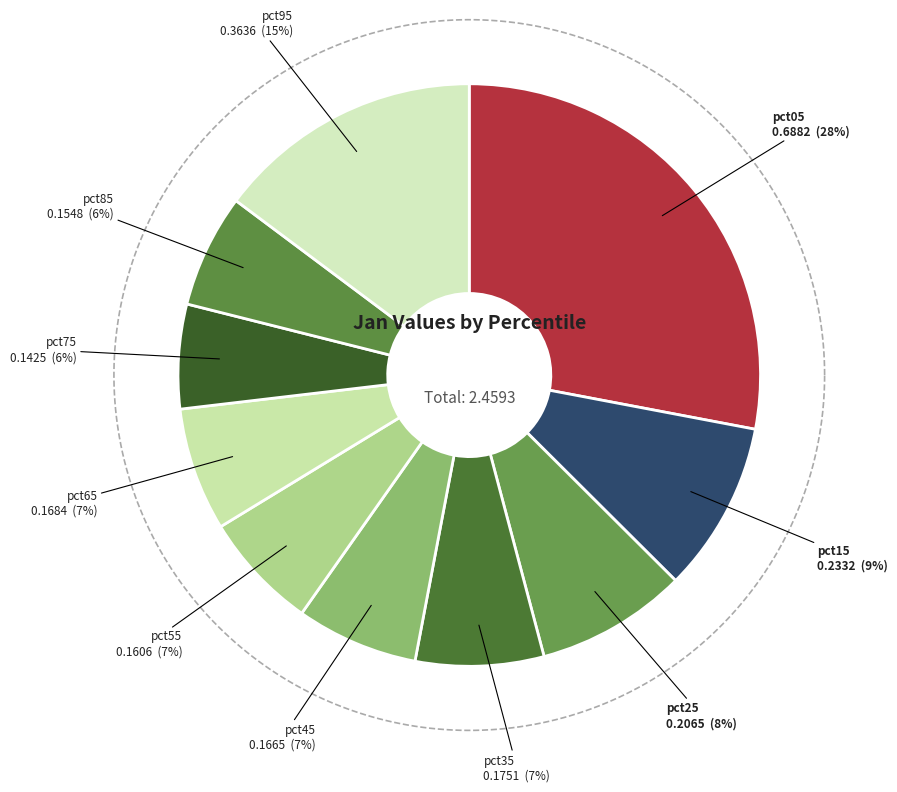

The pct85 slice represents 6% of the pie. True or false?

True